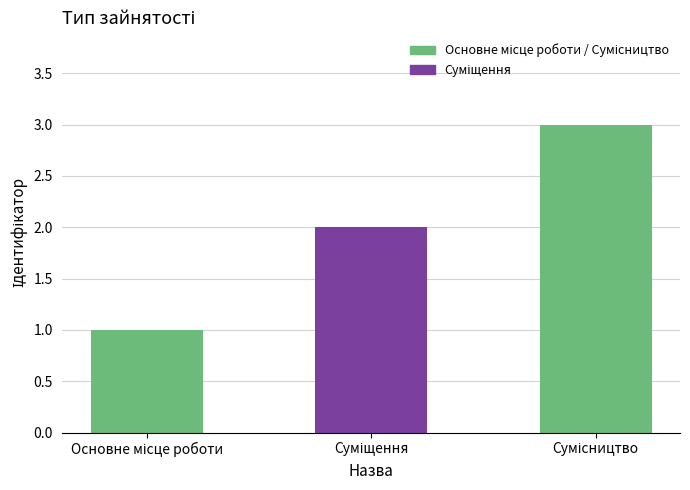

What is the sum of all values?

6